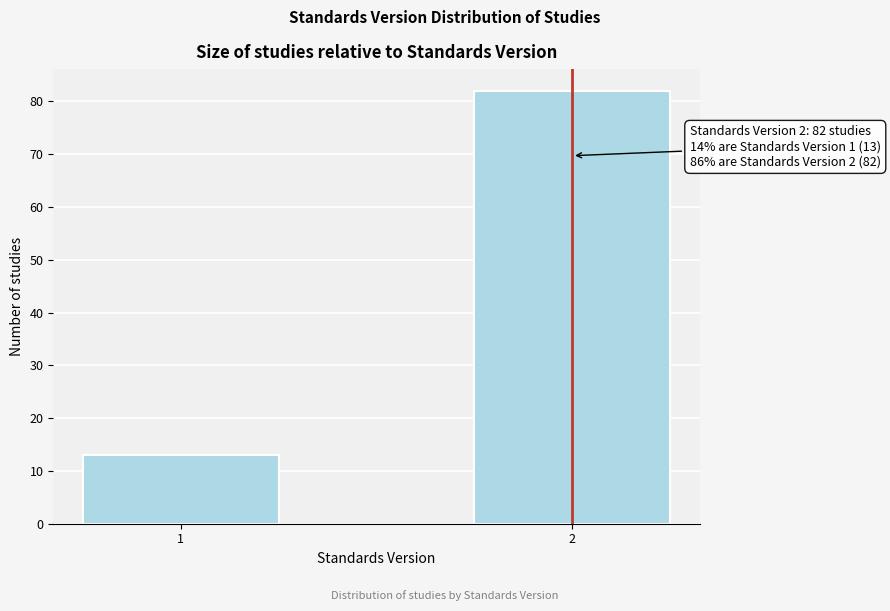

Reading left to right, what are all the values shown in this chart?

13	82